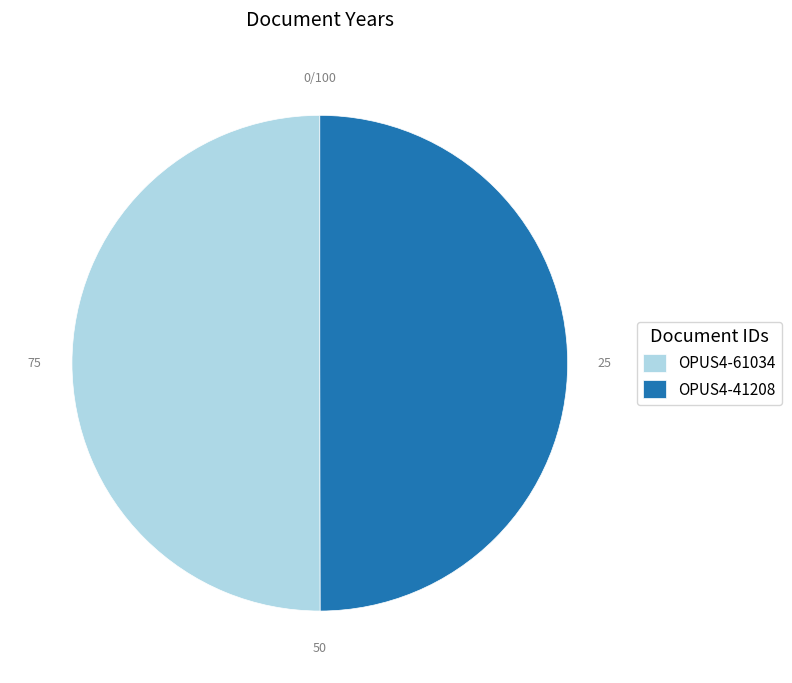

Approximately how many times larger is the value at OPUS4-41208 compared to OPUS4-61034?

1.0